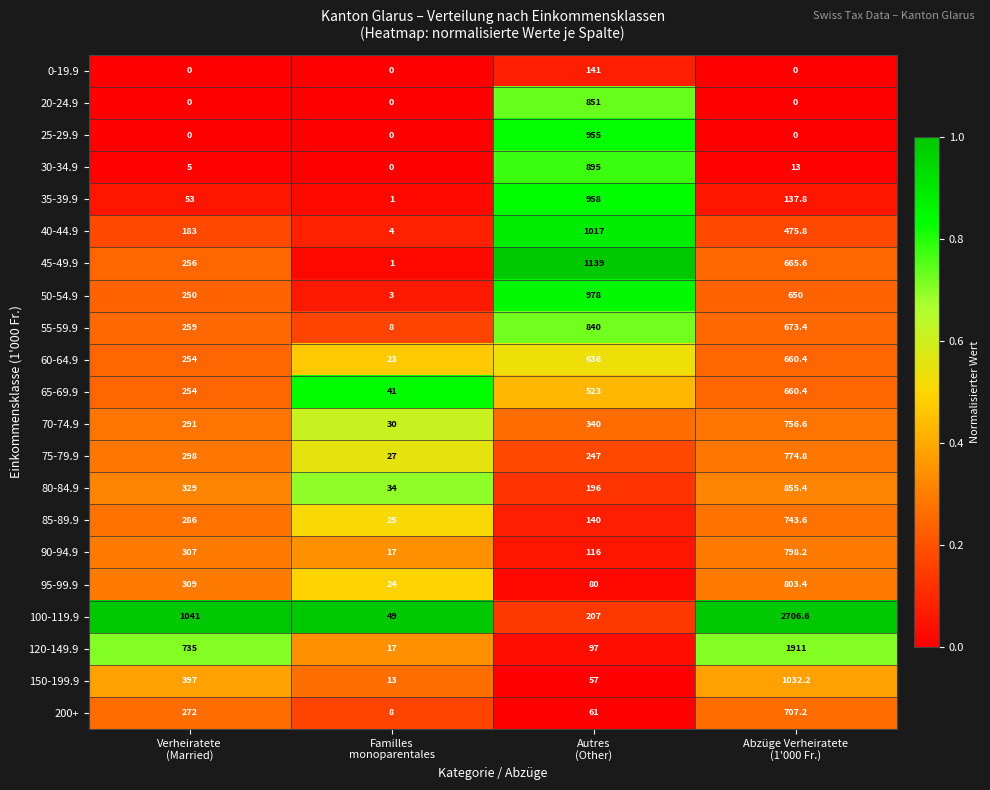

Which series changed the most between Autres
(Other) and Abzüge Verheiratete
(1'000 Fr.)?

100-119.9